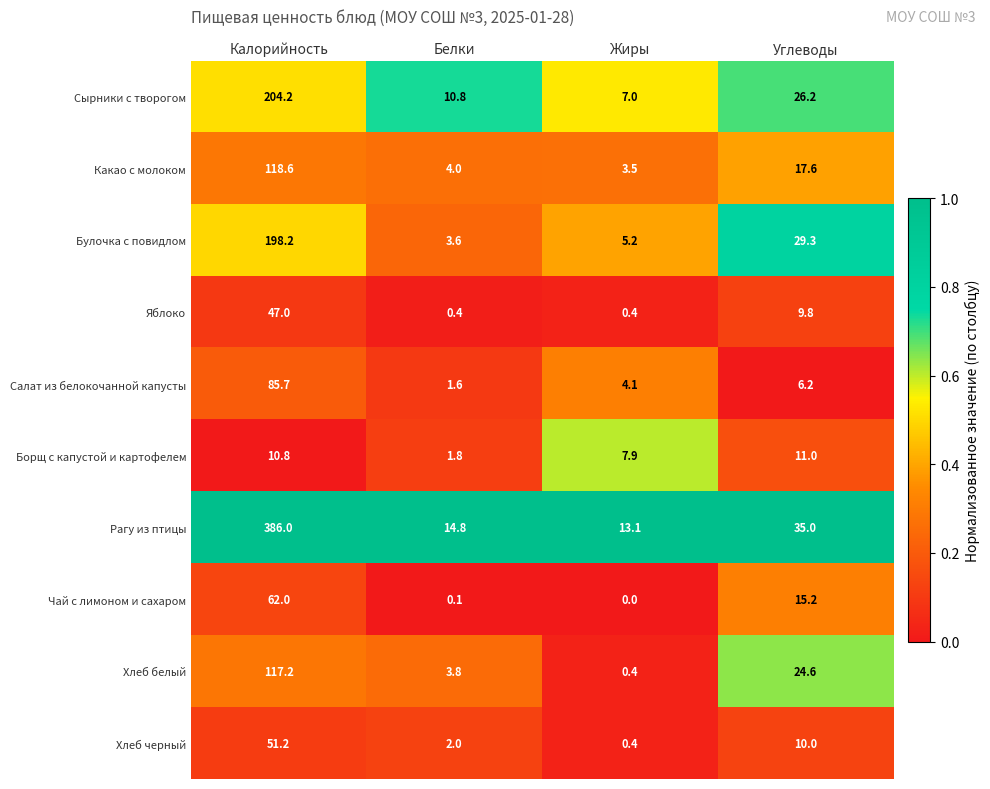

Is the value of Яблоко at Калорийность greater than the value of Хлеб белый at Белки?

Yes